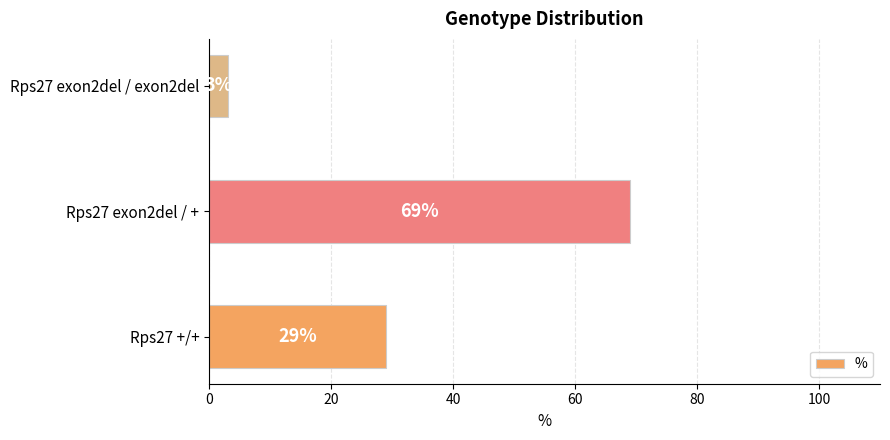

True or false: the data shows 9 at Rps27 +/+.

False